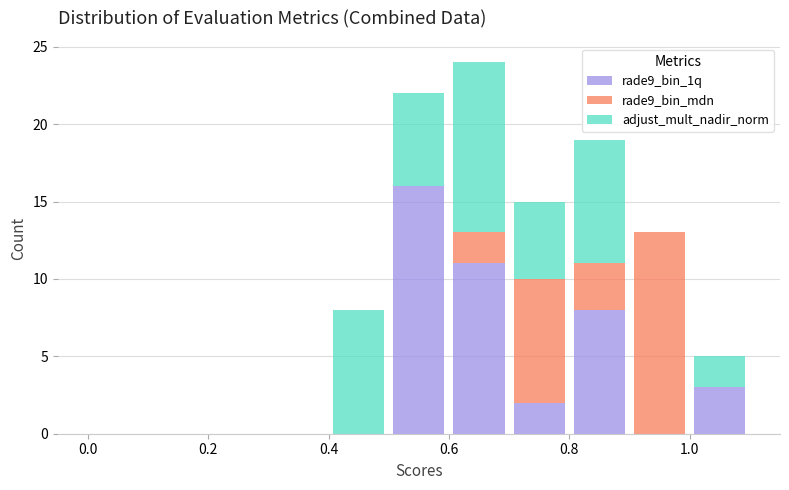

Which range on the x-axis has the tallest stacked bar (by total height)?

0.6 to 0.7